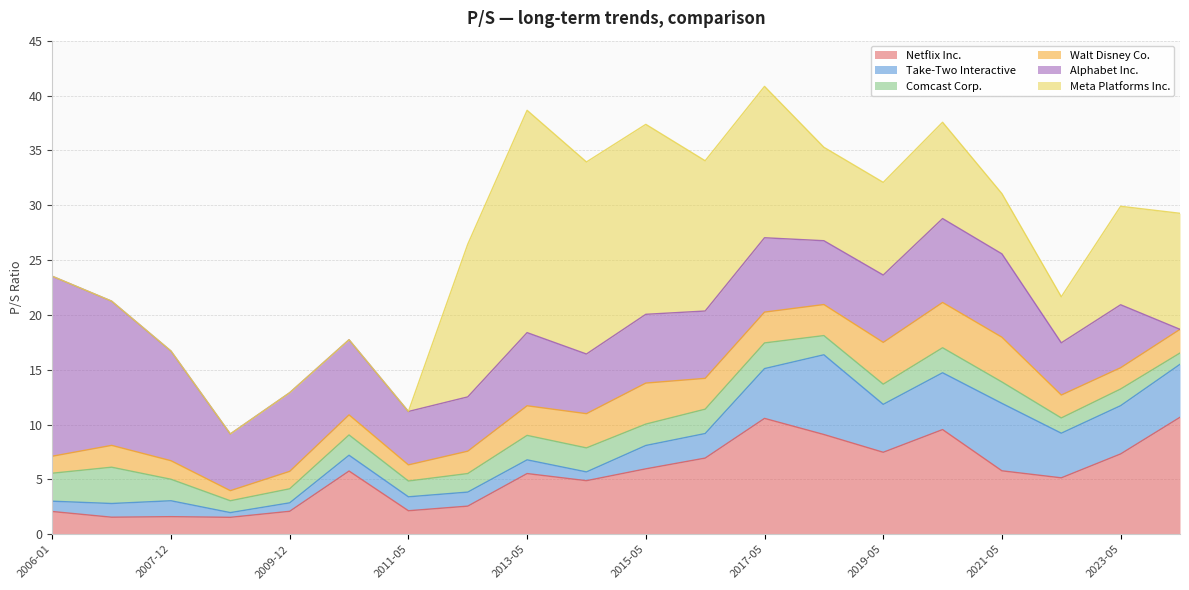

Reading left to right, what are all the values shown in this chart?

Netflix Inc.: 2.1	1.6	1.6	1.5	2.1	5.8	2.1	2.6	5.5	4.9	6.0	6.9	10.6	9.1	7.5	9.5	5.8	5.1	7.3	10.7
Take-Two Interactive: 0.9	1.2	1.4	0.4	0.8	1.4	1.3	1.3	1.2	0.8	2.1	2.2	4.5	7.3	4.4	5.2	6.2	4.1	4.4	4.8
Comcast Corp.: 2.5	3.3	2.0	1.1	1.3	1.9	1.4	1.7	2.2	2.2	1.9	2.2	2.3	1.8	1.8	2.3	1.9	1.4	1.5	1.0
Walt Disney Co.: 1.6	2.0	1.7	0.9	1.6	1.8	1.5	2.0	2.7	3.1	3.7	2.8	2.8	2.8	3.8	4.1	4.1	2.1	1.9	2.2
Alphabet Inc.: 16.4	13.2	10.0	5.2	7.2	6.8	4.9	5.0	6.7	5.4	6.3	6.1	6.8	5.8	6.1	7.7	7.6	4.8	5.7	0.0
Meta Platforms Inc.: 0.0	0.0	0.0	0.0	0.0	0.0	0.0	13.9	20.3	17.5	17.3	13.7	13.8	8.5	8.4	8.8	5.5	4.2	9.0	10.6